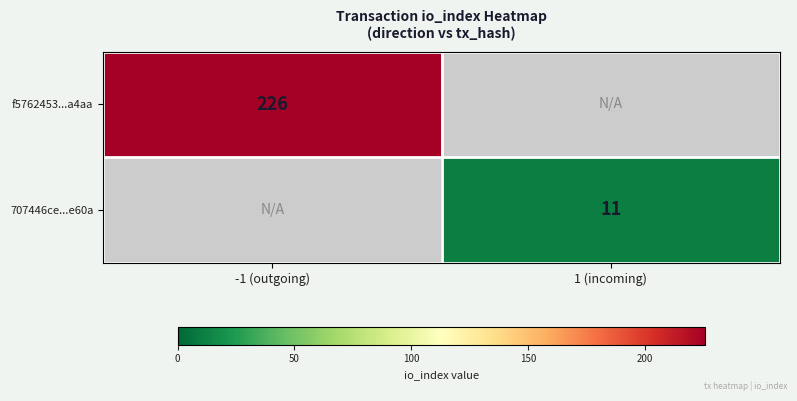

The value of f5762453...a4aa at -1 (outgoing) is 226. True or false?

True